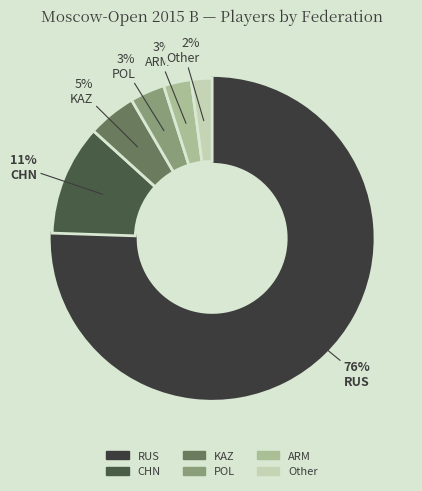

How many segments does this pie chart have?

6